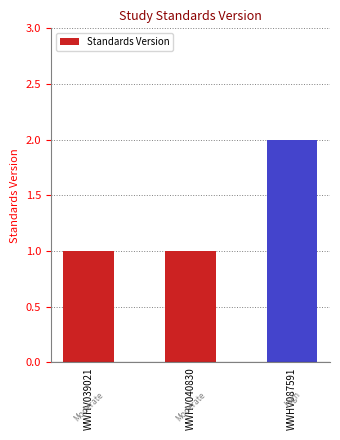

At which category does the chart reach its peak across all series?

WWHV087591